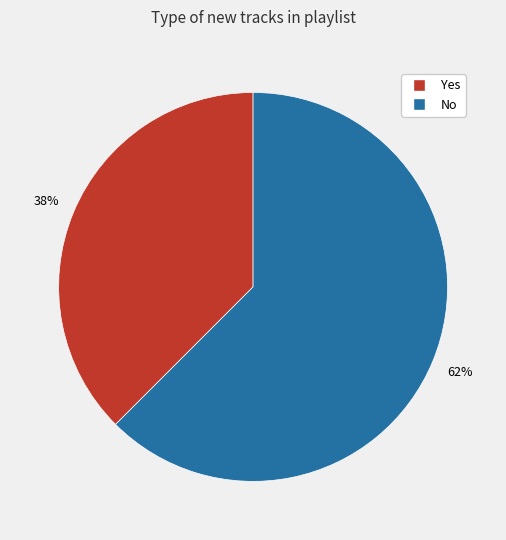

Do No and Yes together represent more than half of the pie?

Yes